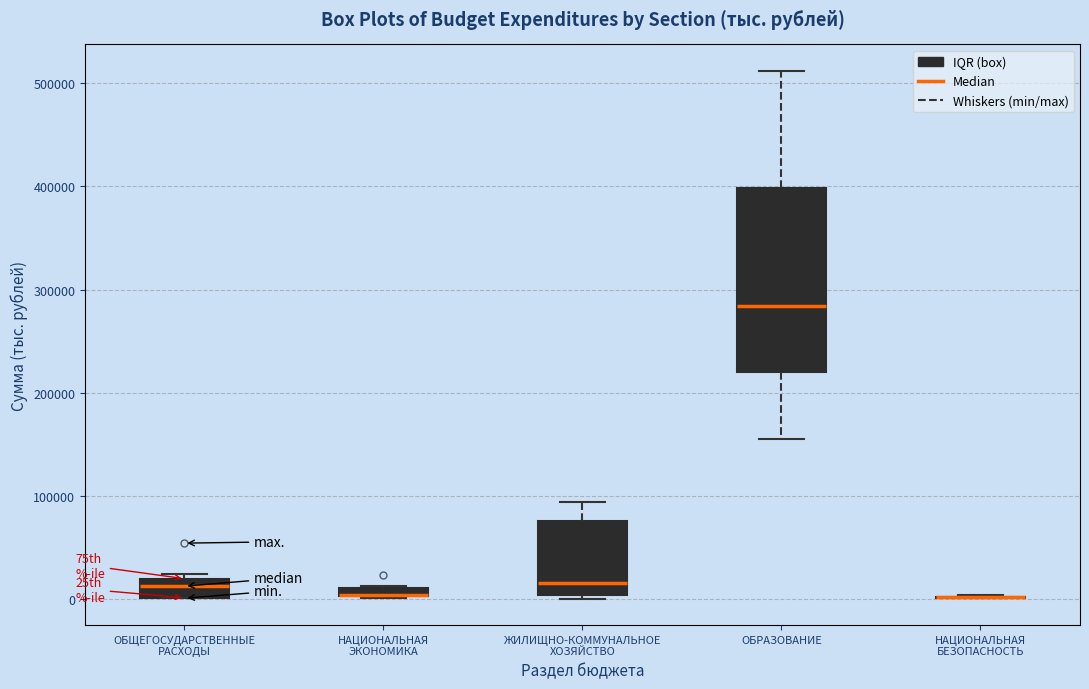

Where is the lower edge of the box for НАЦИОНАЛЬНАЯ ЭКОНОМИКА on the y-axis? The values are not printed on the chart, so give them approximately, as read against the axis.

0